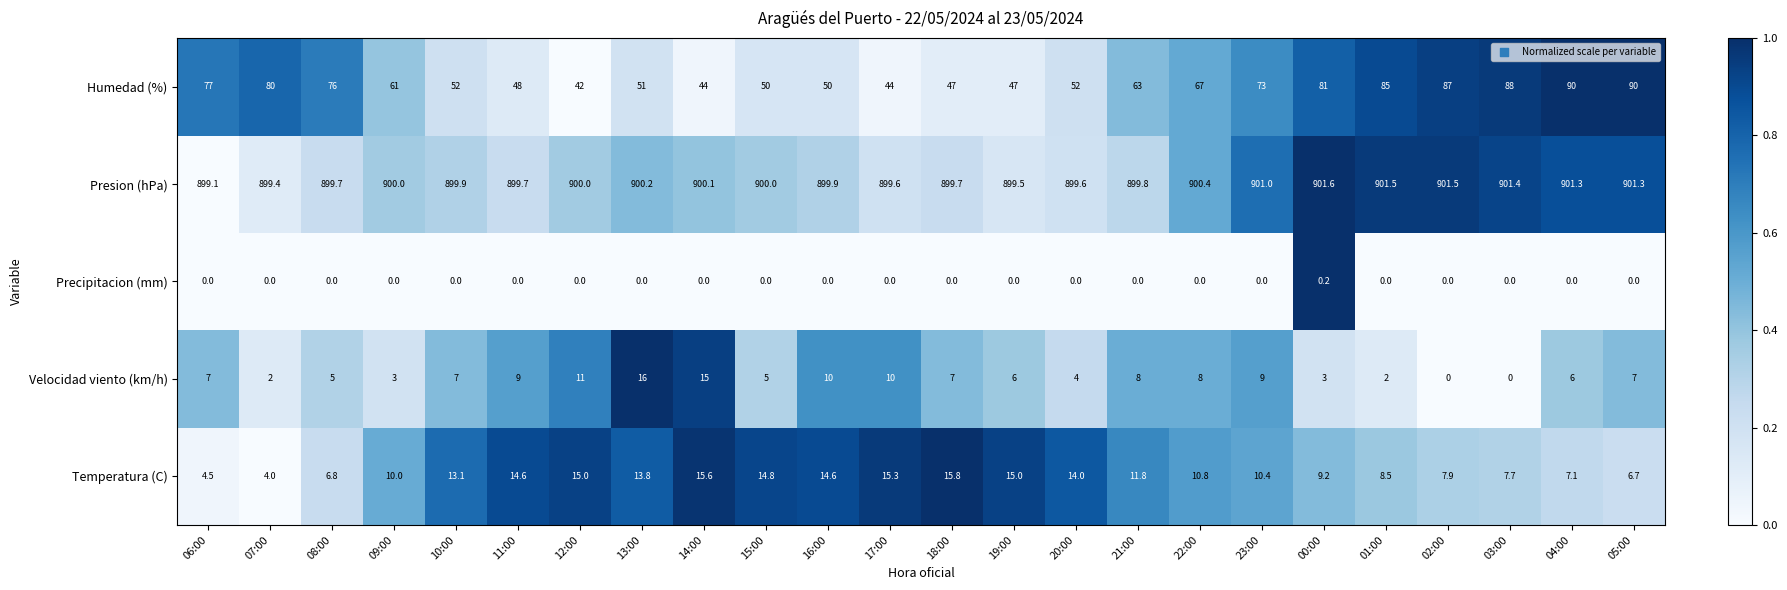

Where is Temperatura (C) nearest to the value 9?

00:00